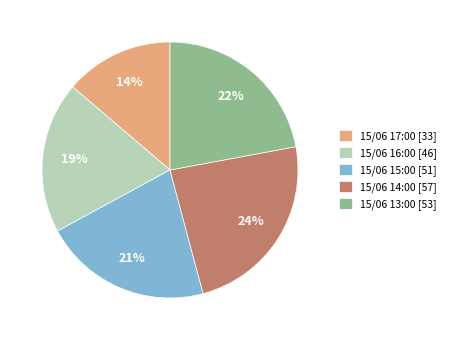

How many segments does this pie chart have?

5